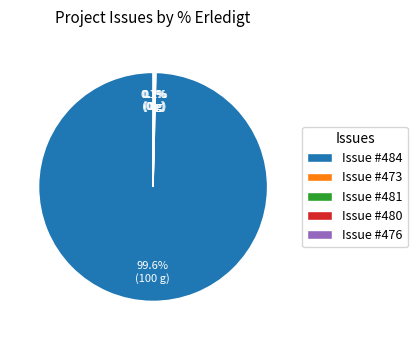

Is Issue #484 the majority of the pie?

Yes